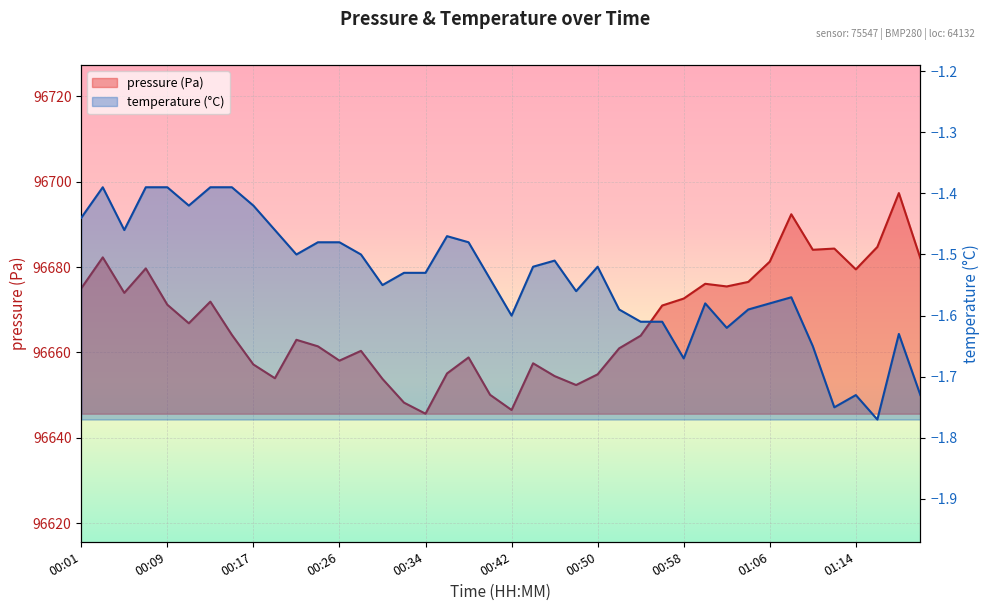

What is the change in value from 00:34 to 01:18?

+51.7